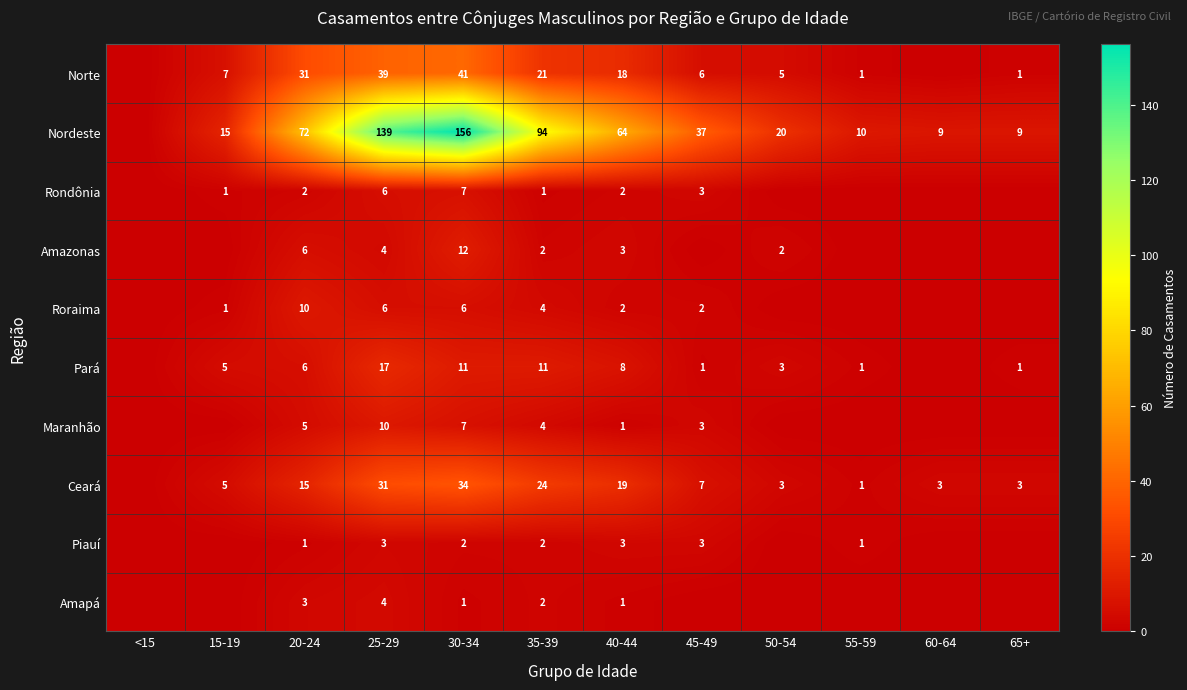

Between 20-24 and 40-44, which series saw the biggest shift?

Norte